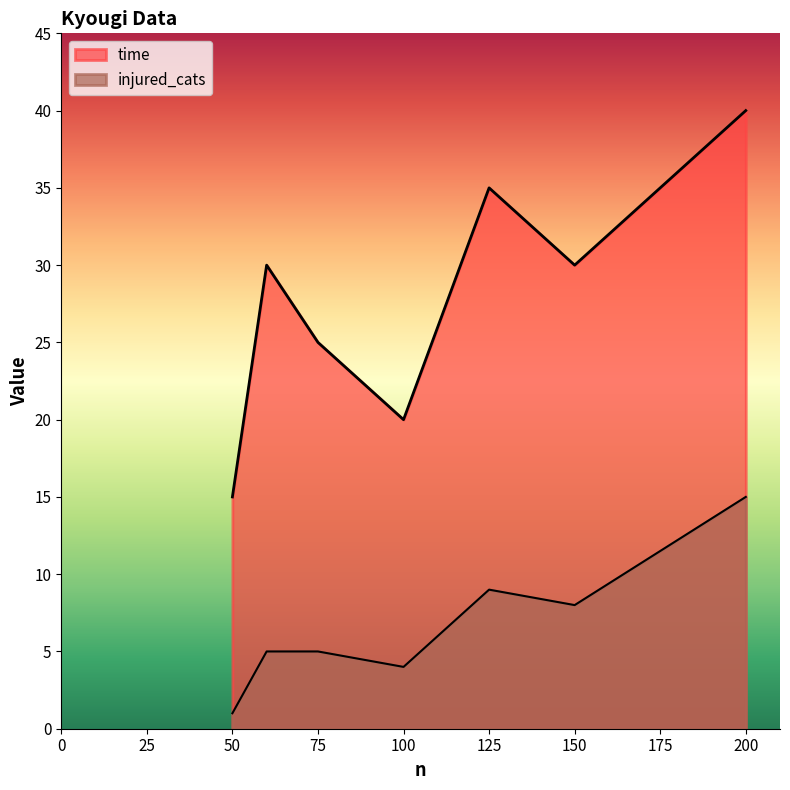

Rank the series at 200 from highest to lowest value.

time, injured_cats